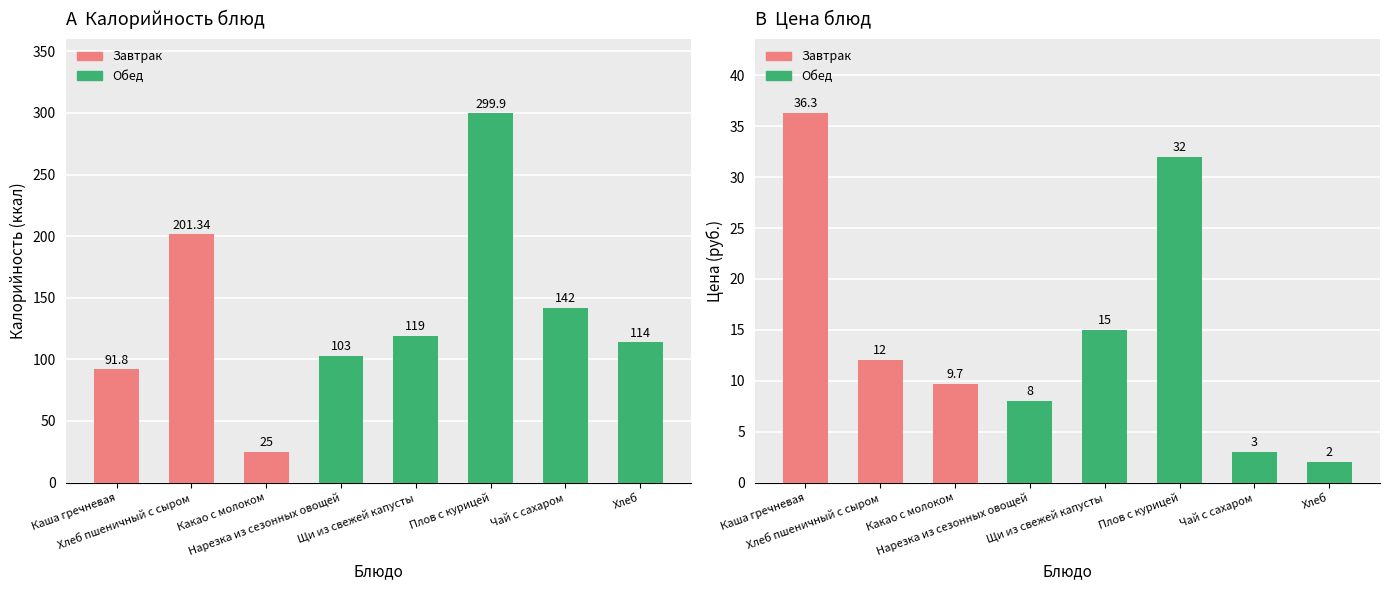

Reading right to left, list all the values displayed in this chart.

Калорийность: Хлеб=114.0	Чай с сахаром=142.0	Плов с курицей=299.9	Щи из свежей капусты=119.0	Нарезка из сезонных овощей=103.0	Какао с молоком=25.0	Хлеб пшеничный с сыром=201.3	Каша гречневая=91.8
Цена: Хлеб=2.0	Чай с сахаром=3.0	Плов с курицей=32.0	Щи из свежей капусты=15.0	Нарезка из сезонных овощей=8.0	Какао с молоком=9.7	Хлеб пшеничный с сыром=12.0	Каша гречневая=36.3